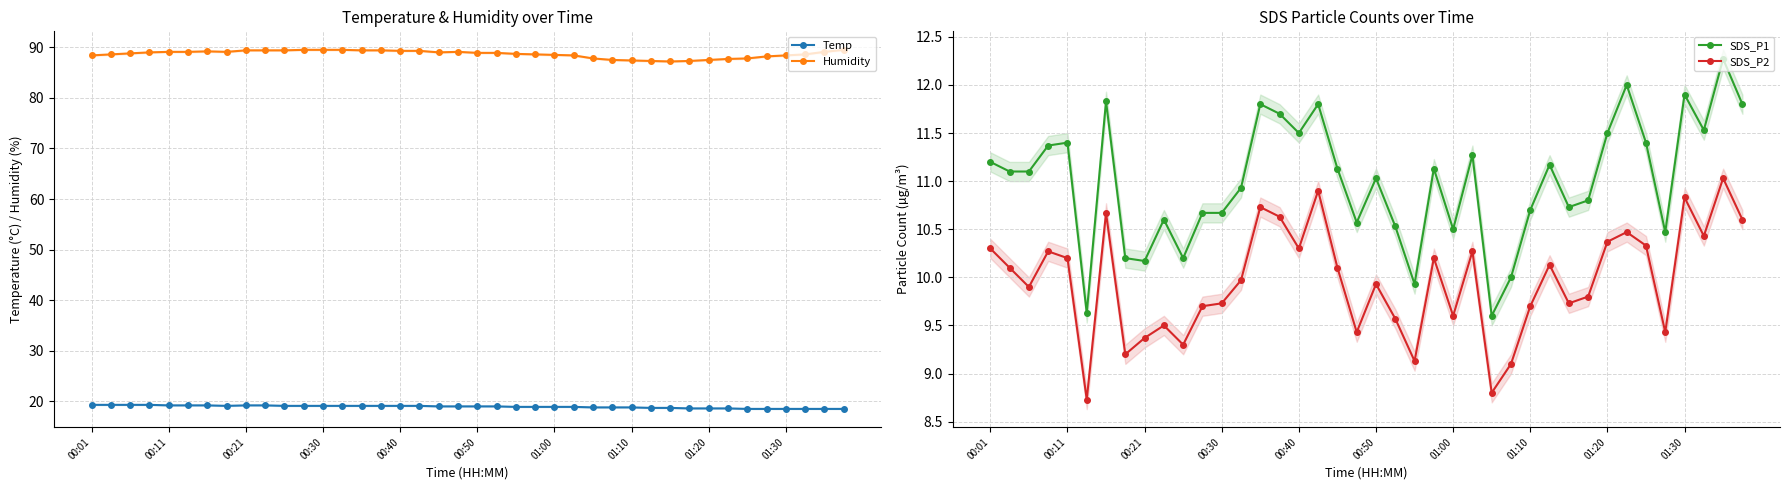

How many data points does each series have?

40